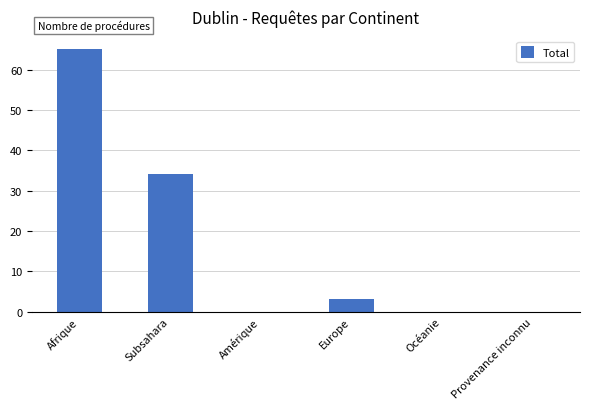

Which has a higher value, Afrique or Amérique?

Afrique